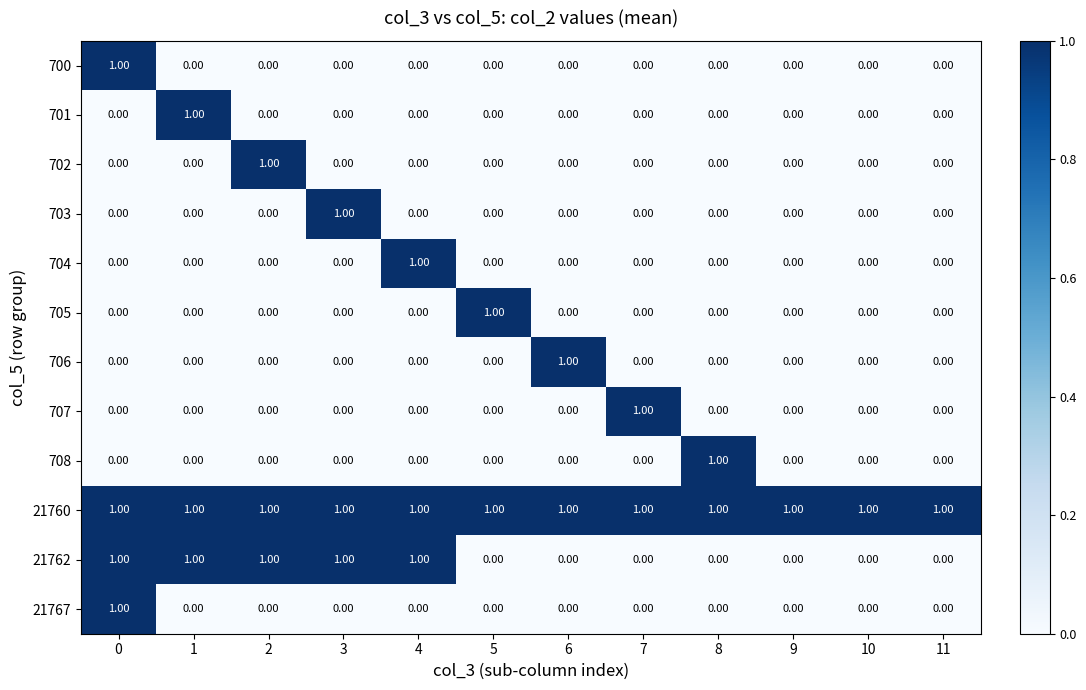

Which series changed the most between 5 and 10?

705